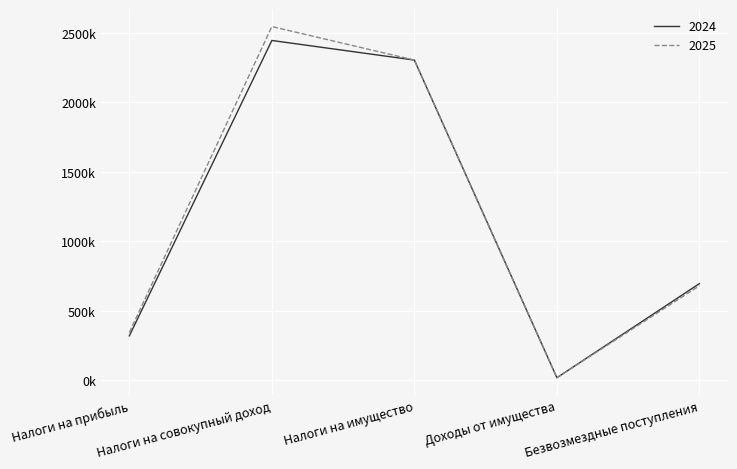

Reading right to left, what are all the values shown in this chart?

2024: 694796	18000	2302000	2443000	319000
2025: 679453	18000	2302000	2543000	343000